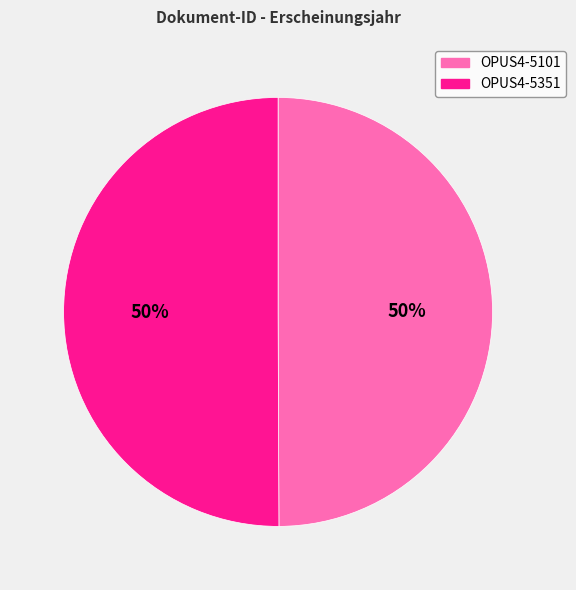

To the nearest percent, what percentage of the pie is OPUS4-5351?

50%